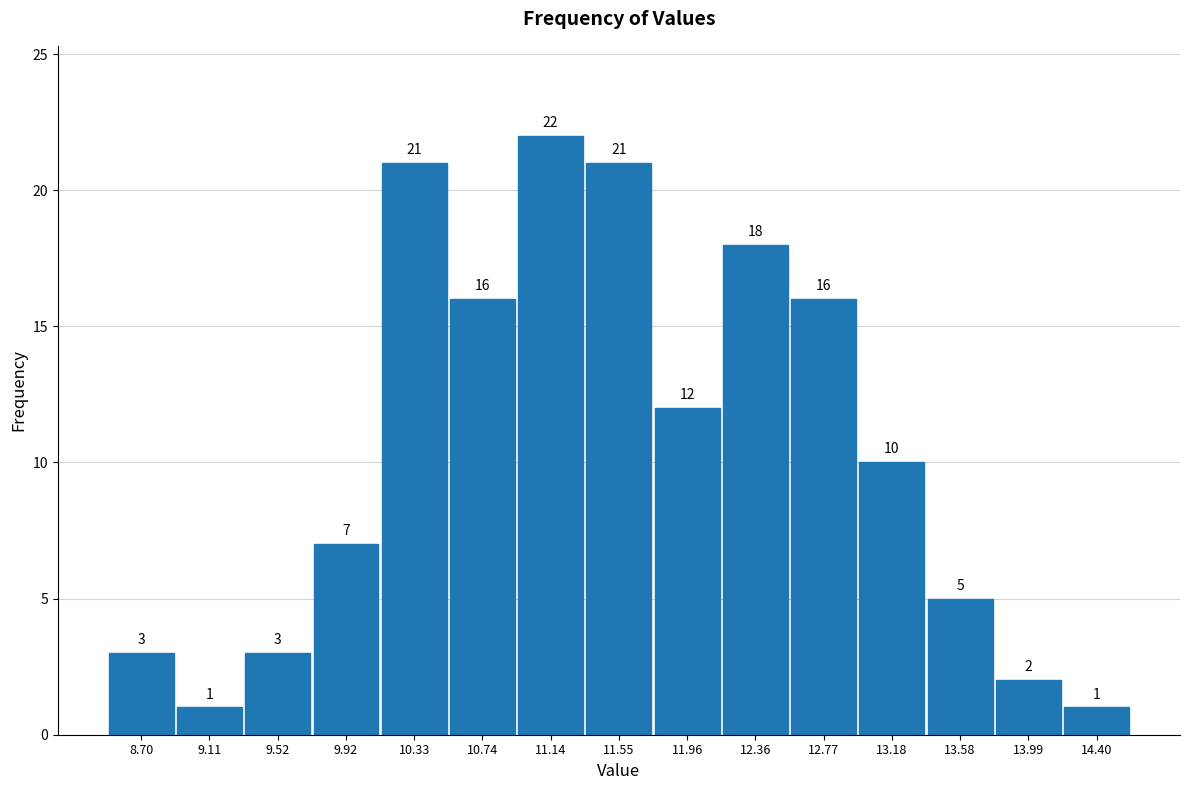

Reading left to right, transcribe this chart: for each bar, give the range it covers on the x-axis and its height. The bar edges are not printed on the chart, so give them approximately, as read against the axis.

8.50 to 8.90: 3
8.90 to 9.30: 1
9.30 to 9.70: 3
9.70 to 10.15: 7
10.15 to 10.55: 21
10.55 to 10.95: 16
10.95 to 11.35: 22
11.35 to 11.75: 21
11.75 to 12.15: 12
12.15 to 12.55: 18
12.55 to 12.95: 16
12.95 to 13.40: 10
13.40 to 13.80: 5
13.80 to 14.20: 2
14.20 to 14.60: 1